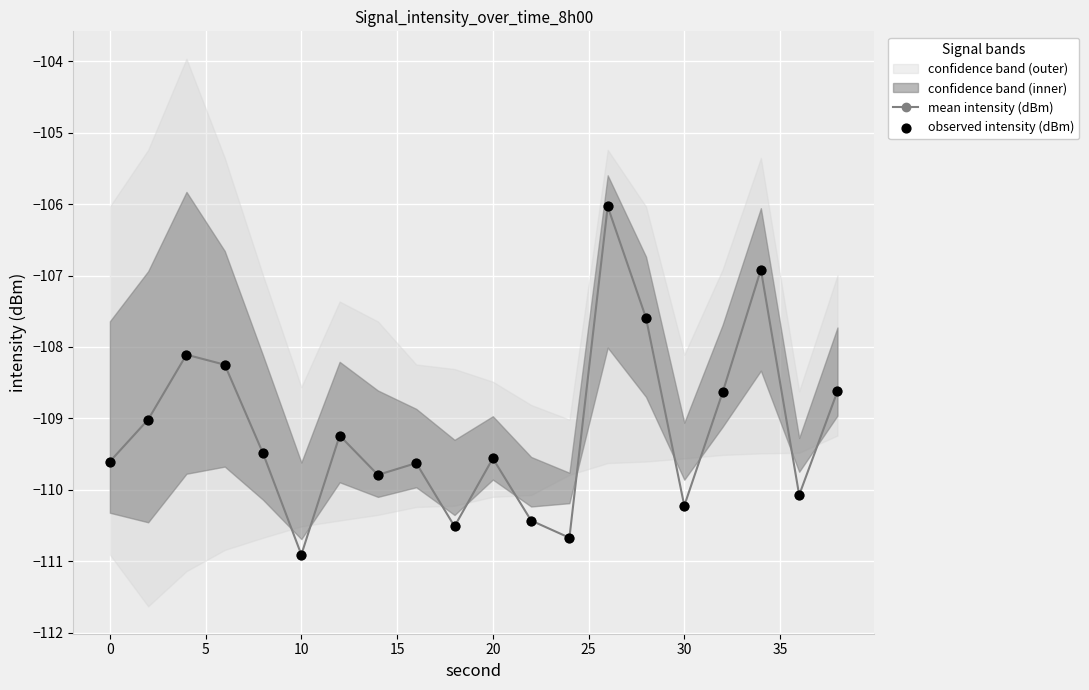

Which series has the largest total across all categories?

mean intensity (dBm)